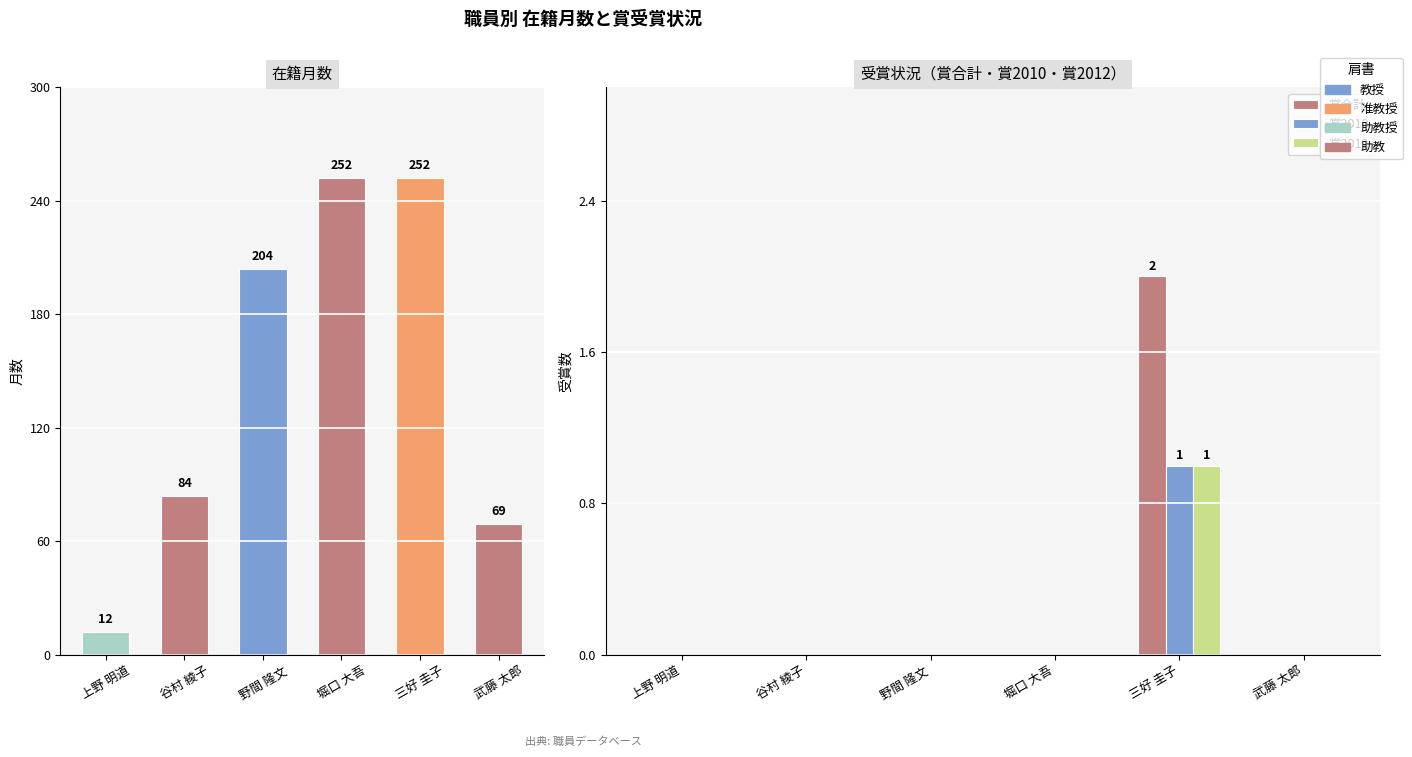

At how many categories does at least one series exceed 92?

3